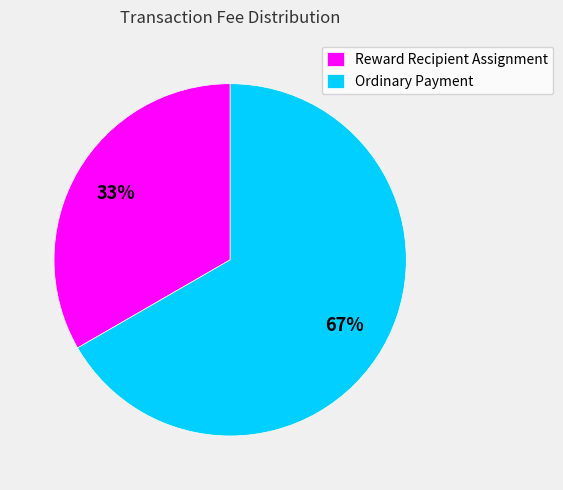

The Ordinary Payment slice represents 67% of the pie. True or false?

True